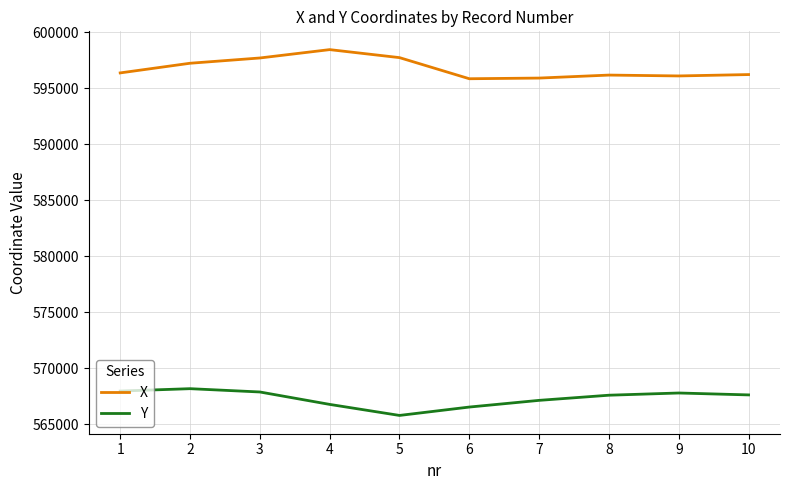

What is the sum of all X values?

5967819.8